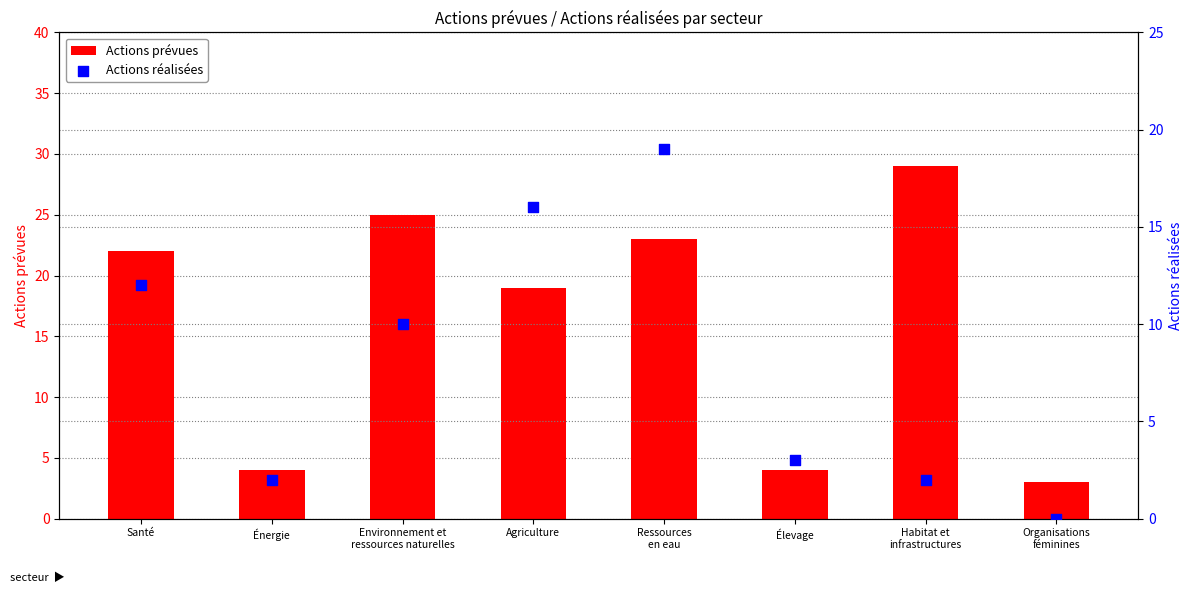

What is the total value across all series at Environnement et
ressources naturelles?

35